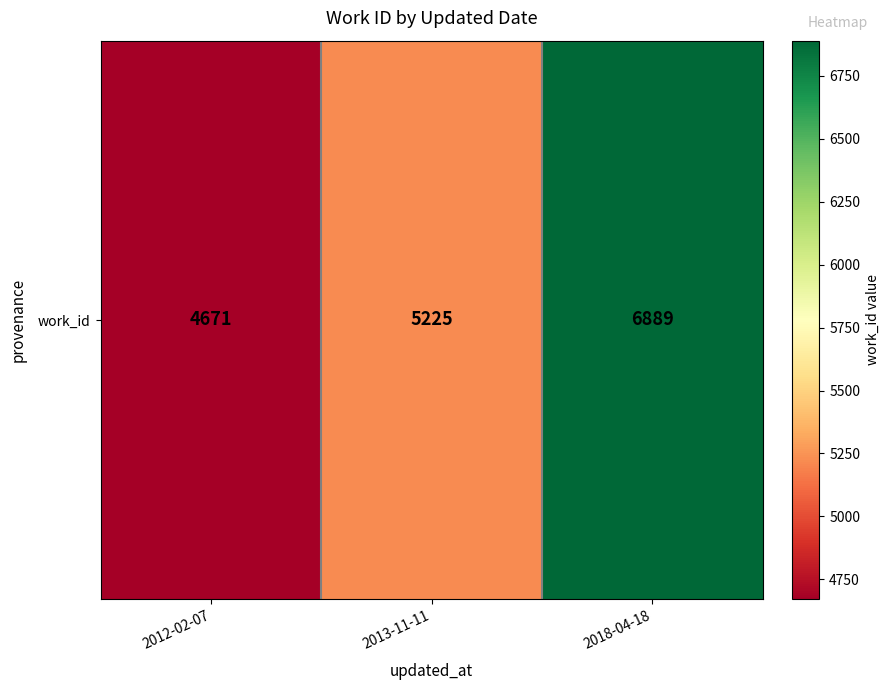

Which has a higher value, 2012-02-07 or 2018-04-18?

2018-04-18